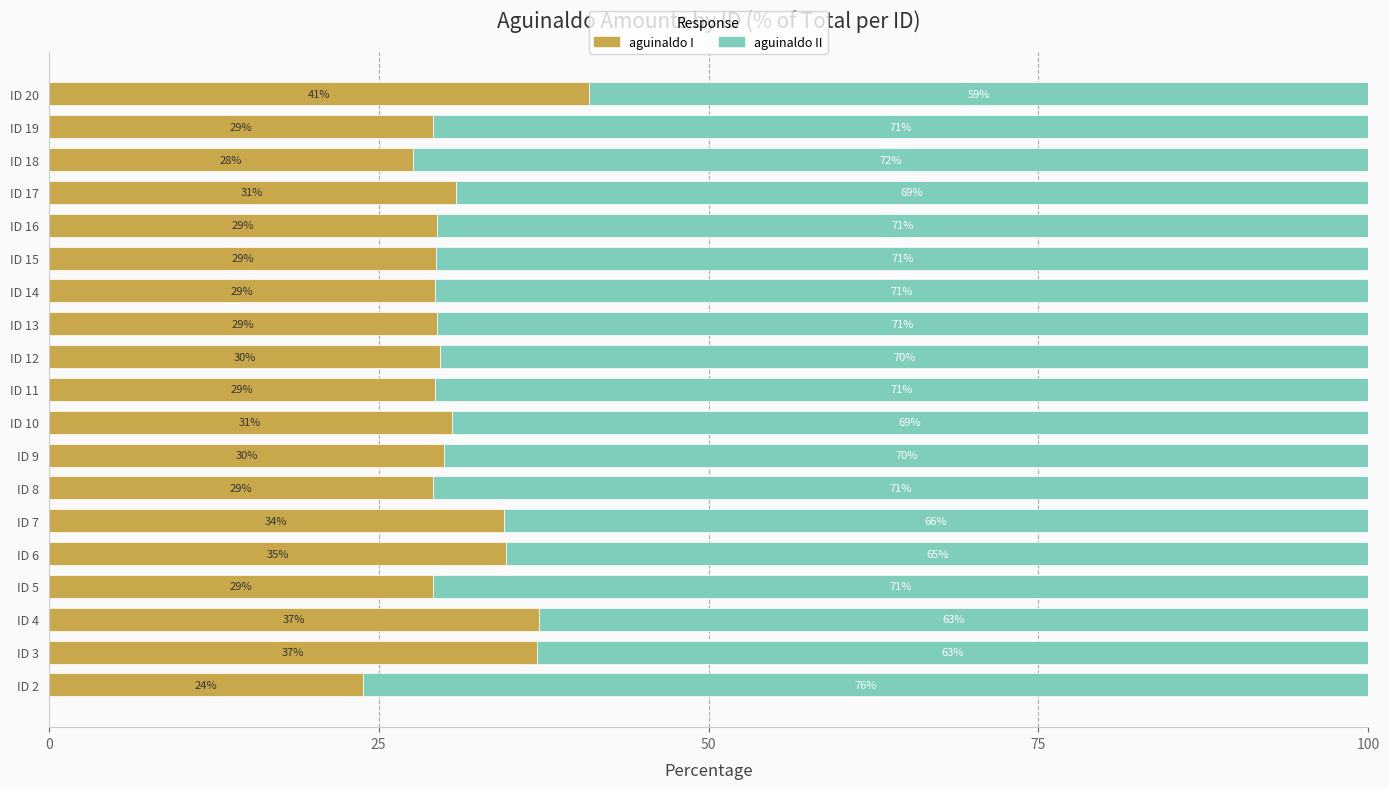

Count the number of categories in the chart.

19